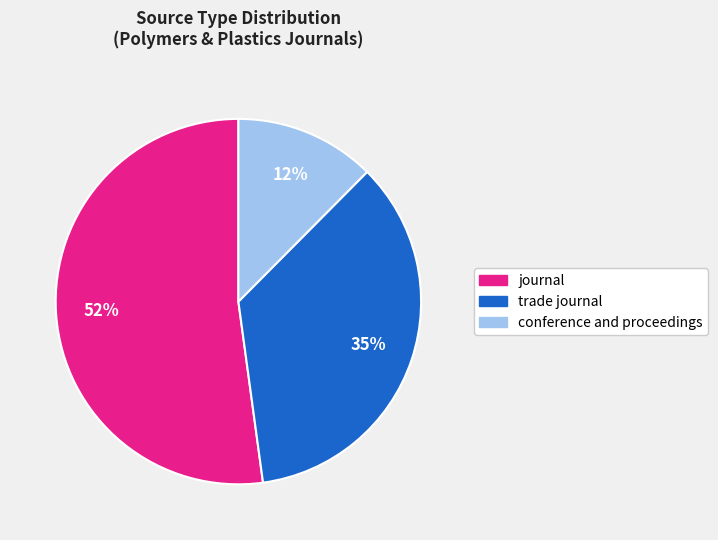

Does journal account for over 50% of the chart?

Yes